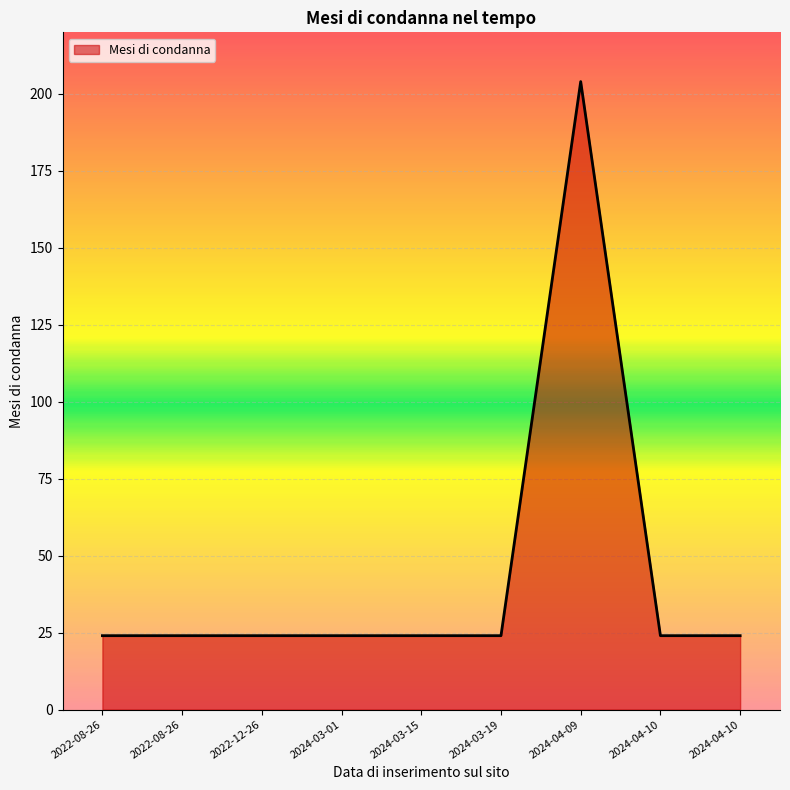

The chart shows a value of 6 at 2024-04-10. True or false?

False